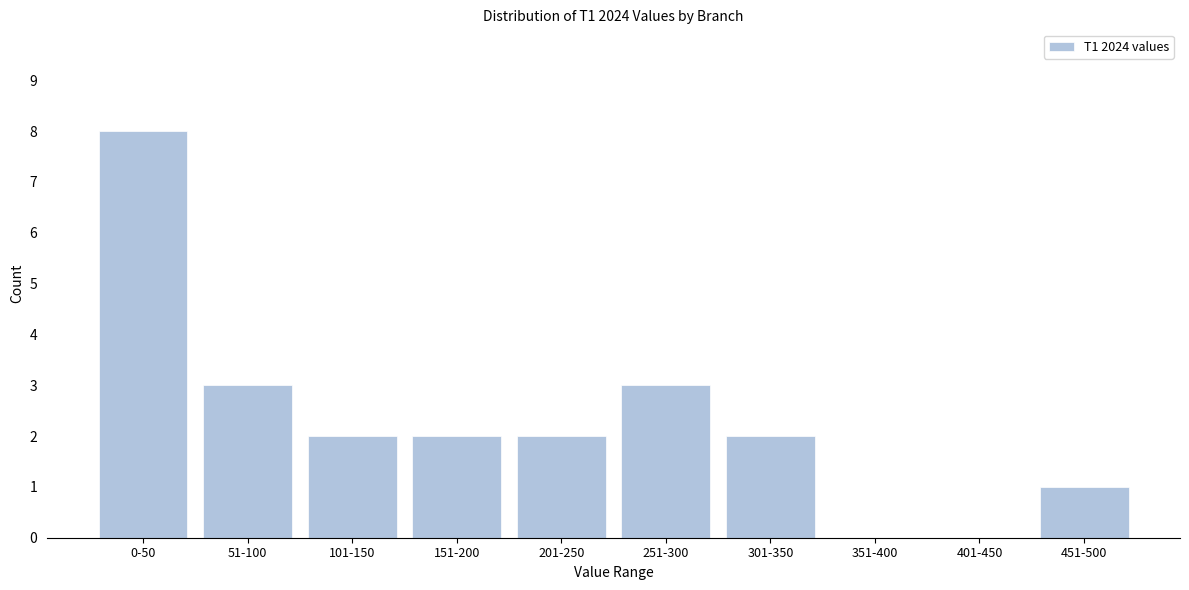

Reading right to left, extract all data points from this chart.

451-500=1	401-450=0	351-400=0	301-350=2	251-300=3	201-250=2	151-200=2	101-150=2	51-100=3	0-50=8